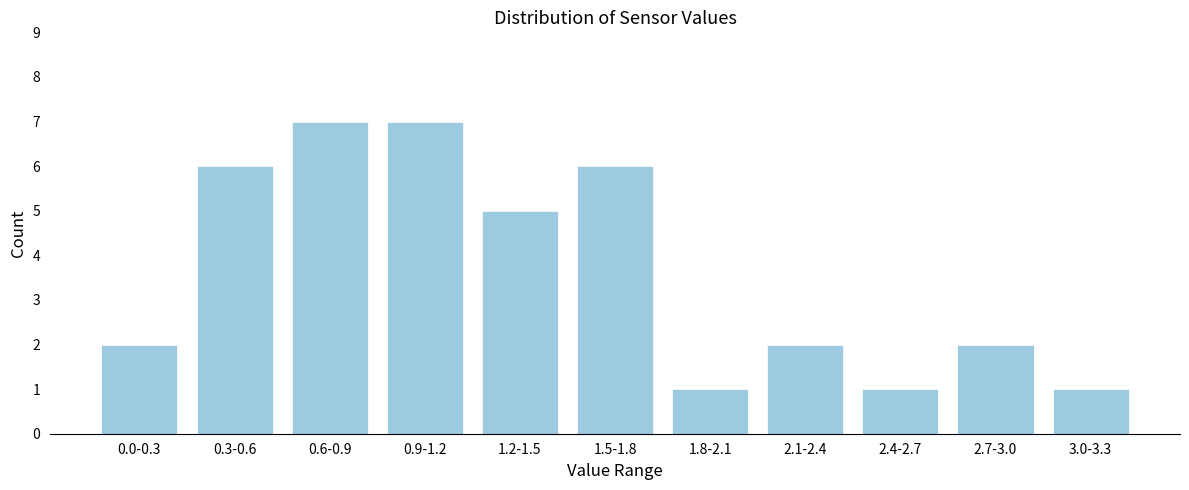

Reading left to right, list all the values displayed in this chart.

0.0-0.3=2	0.3-0.6=6	0.6-0.9=7	0.9-1.2=7	1.2-1.5=5	1.5-1.8=6	1.8-2.1=1	2.1-2.4=2	2.4-2.7=1	2.7-3.0=2	3.0-3.3=1